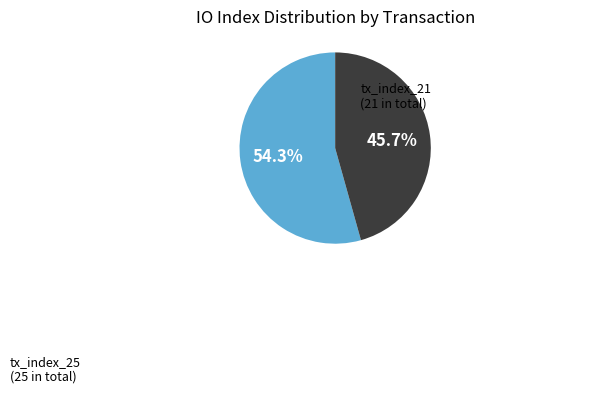

Does any single category account for the majority?

Yes